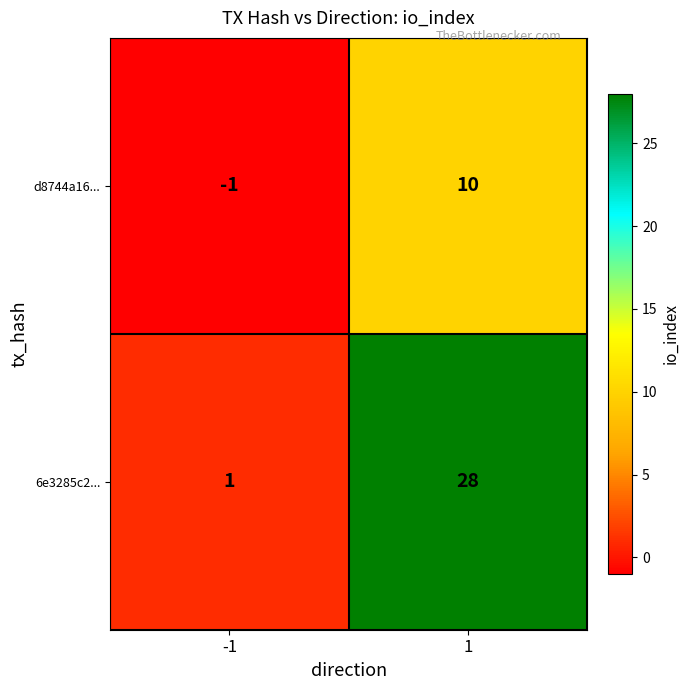

What is the spread (max minus min) of values at -1?

2